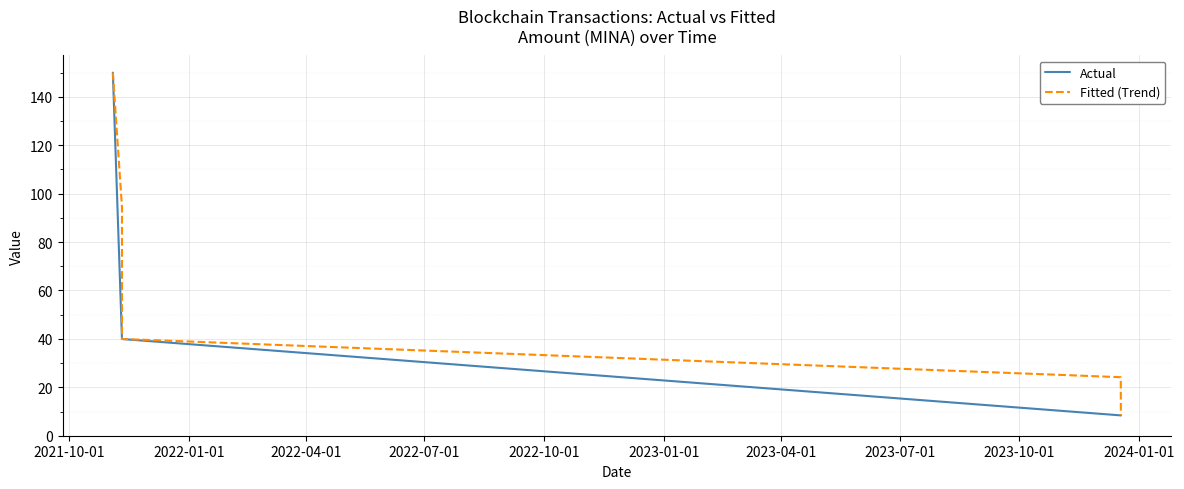

What are all the series names shown in the legend?

Actual, Fitted (Trend)